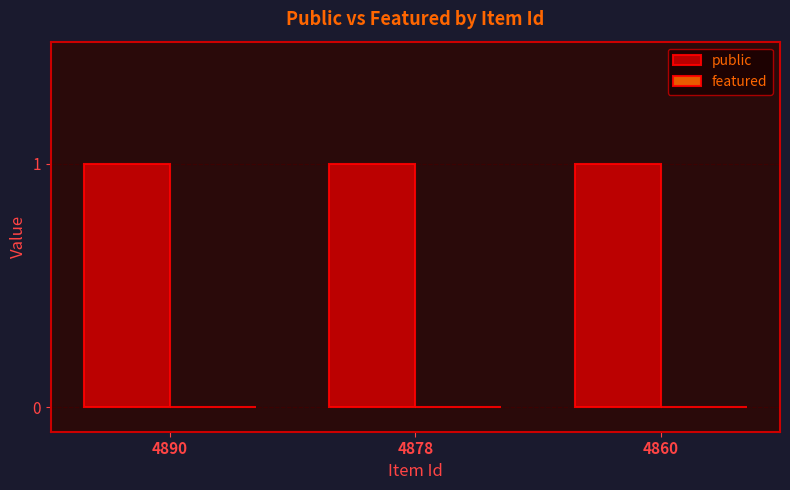

What are all the series names shown in the legend?

public, featured